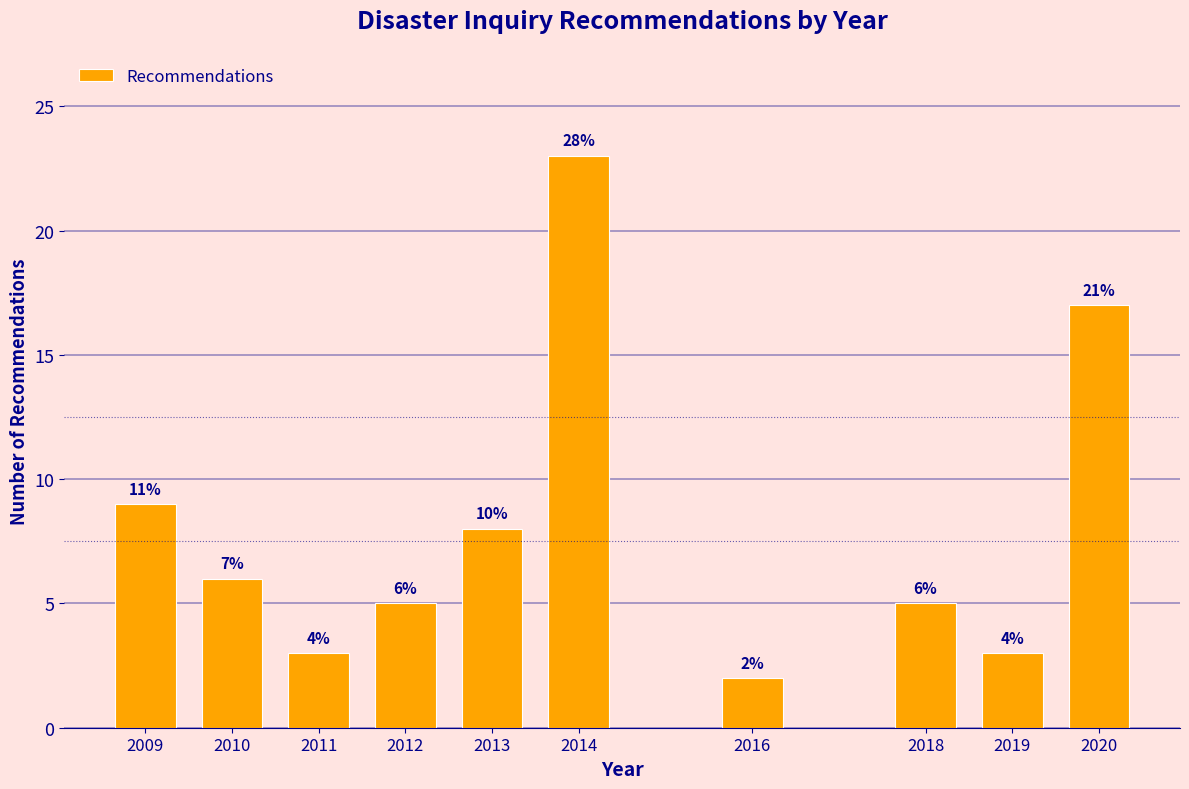

Are the bars horizontal?

No